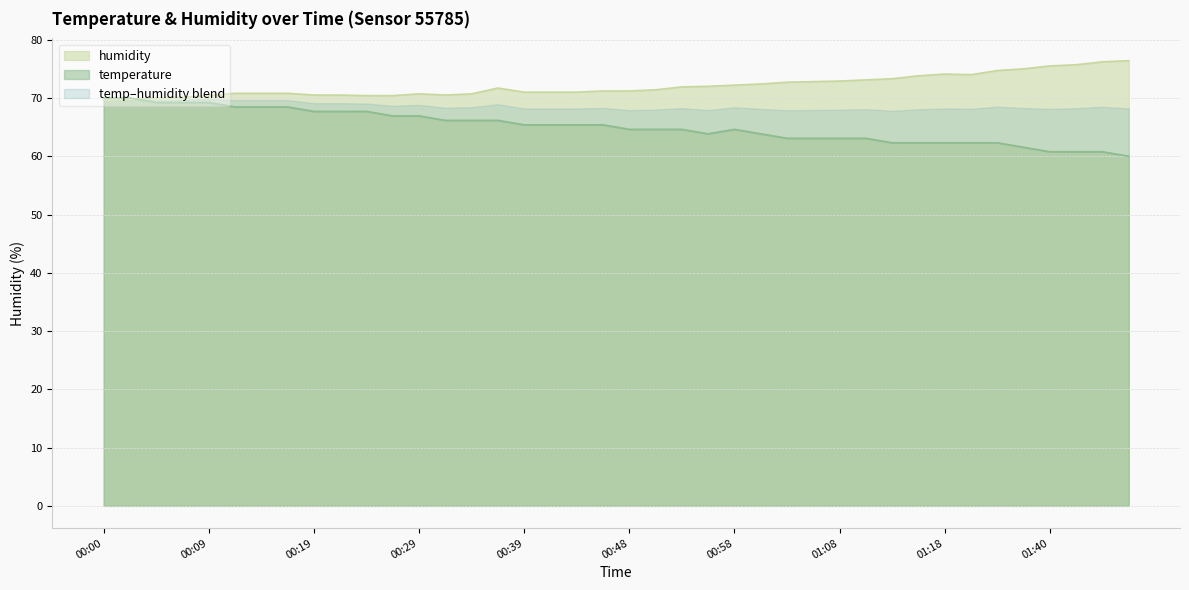

What is the highest value of the temperature series?

70.0